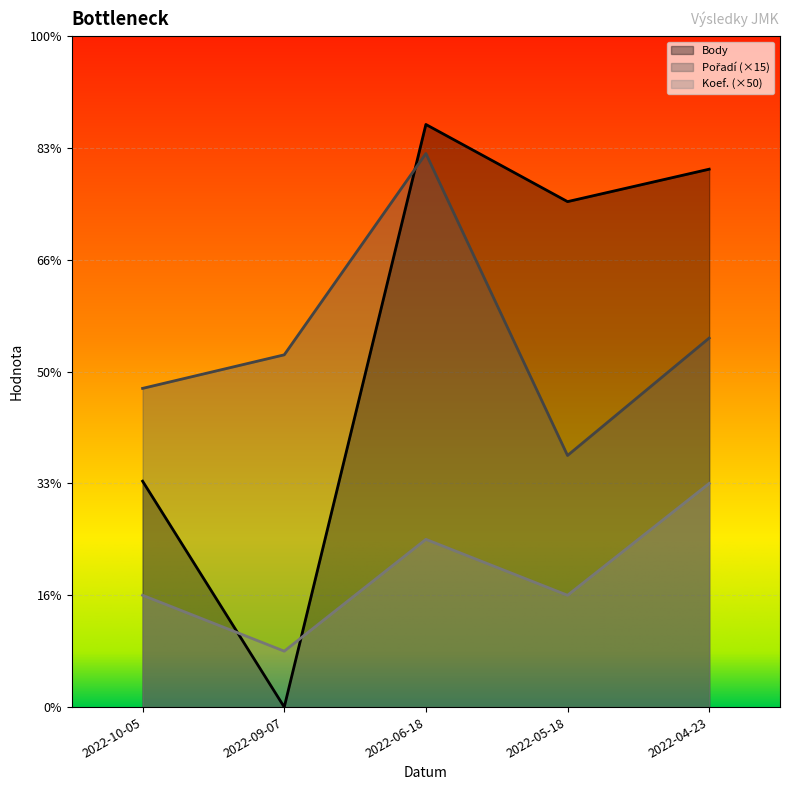

What is the lowest value of the Koef. series?

50